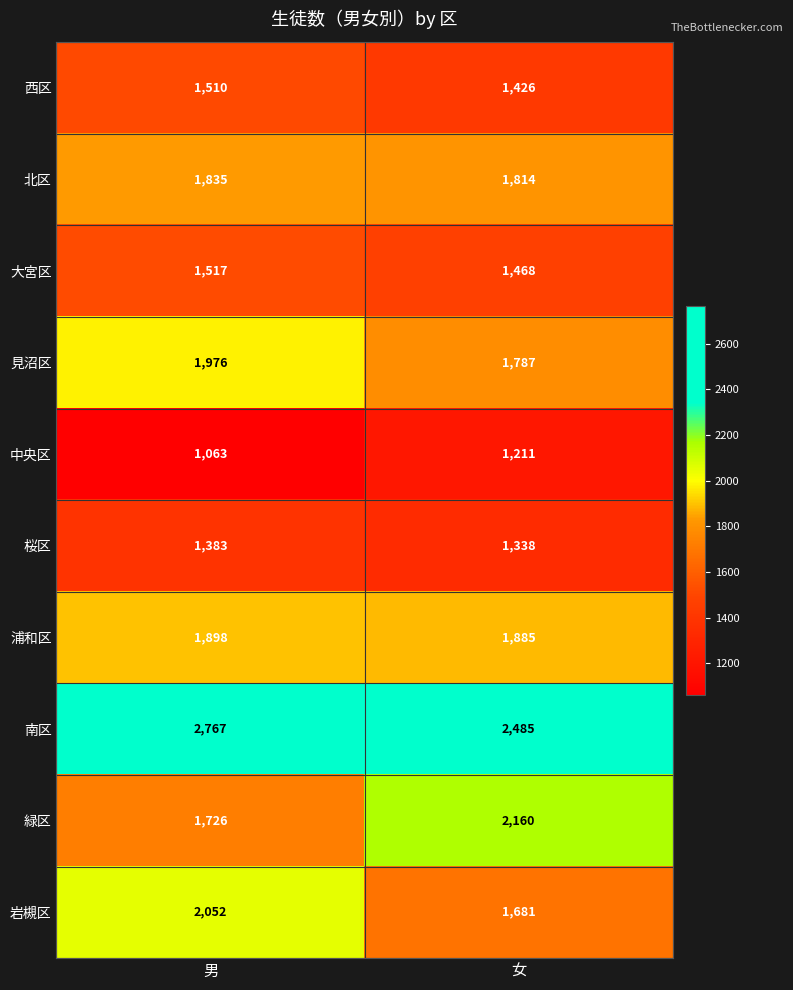

Where is 北区 nearest to the value 1824?

女